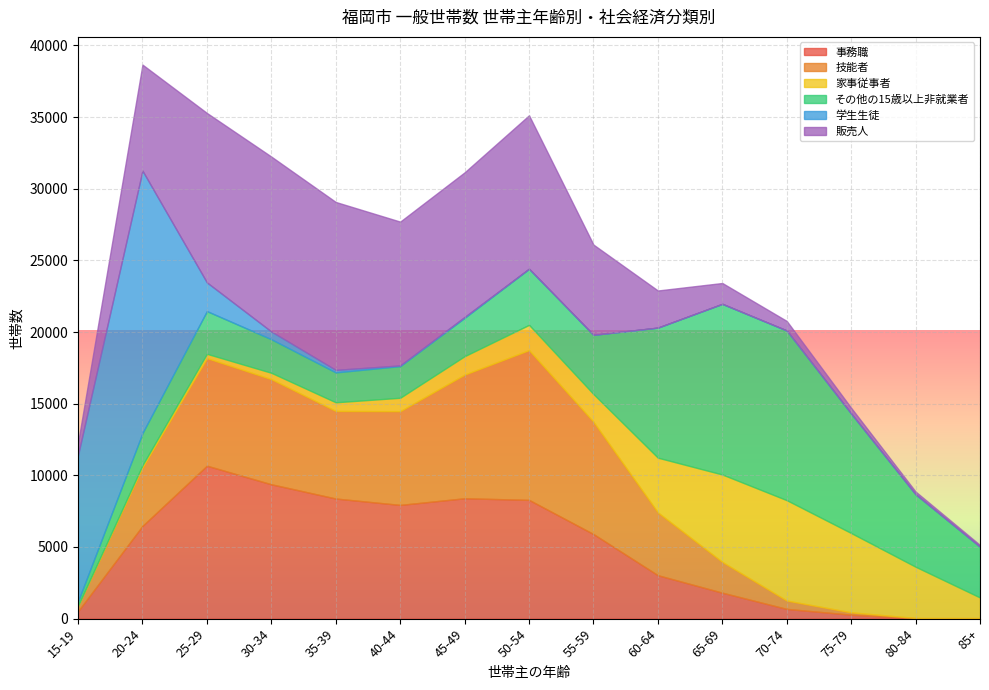

The 販売人 series shows 6296 at 55-59. True or false?

True